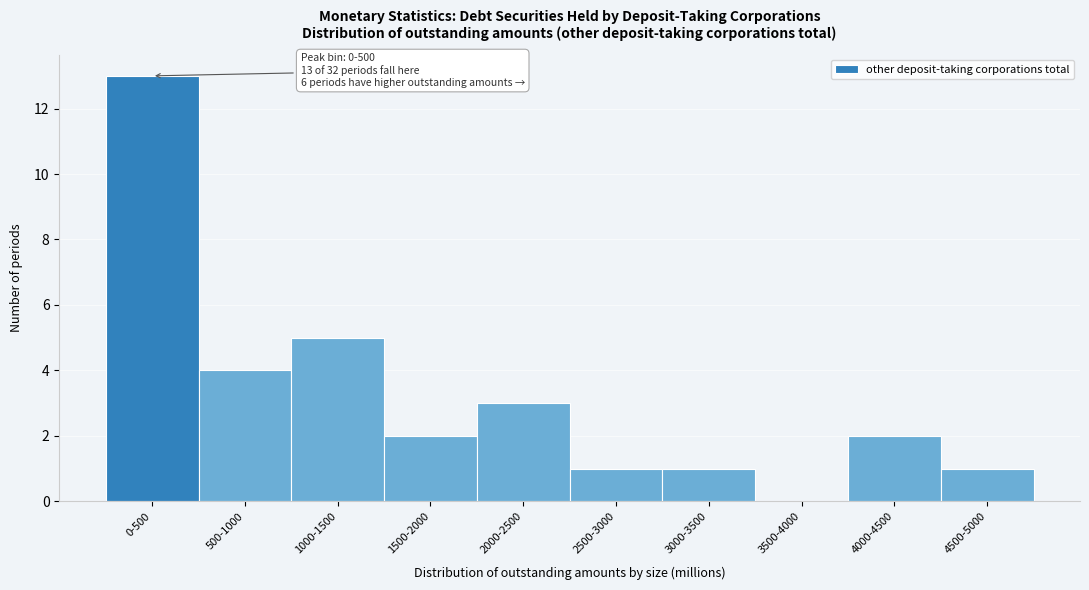

Reading right to left, what are all the values shown in this chart?

4500-5000=1	4000-4500=2	3500-4000=0	3000-3500=1	2500-3000=1	2000-2500=3	1500-2000=2	1000-1500=5	500-1000=4	0-500=13